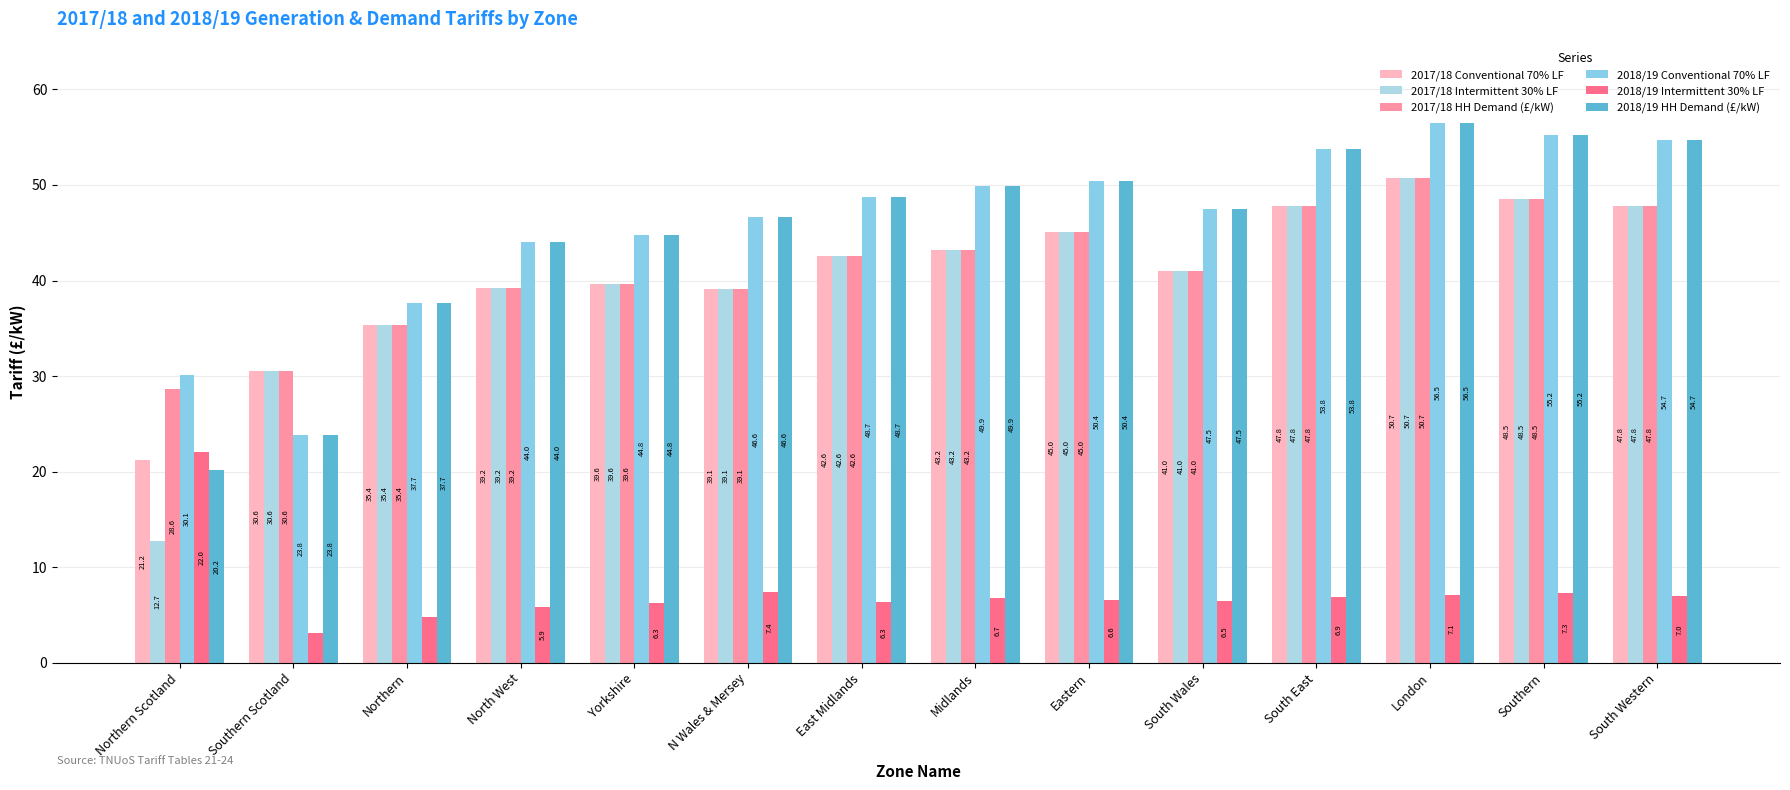

What is the label of the 14th bar from the right?

Northern Scotland